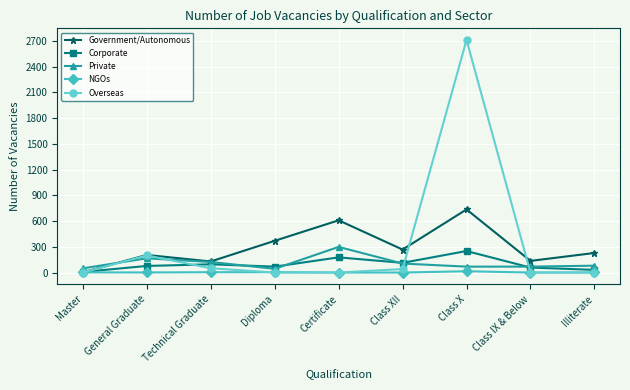

What is the label of the 5th point from the right?

Certificate